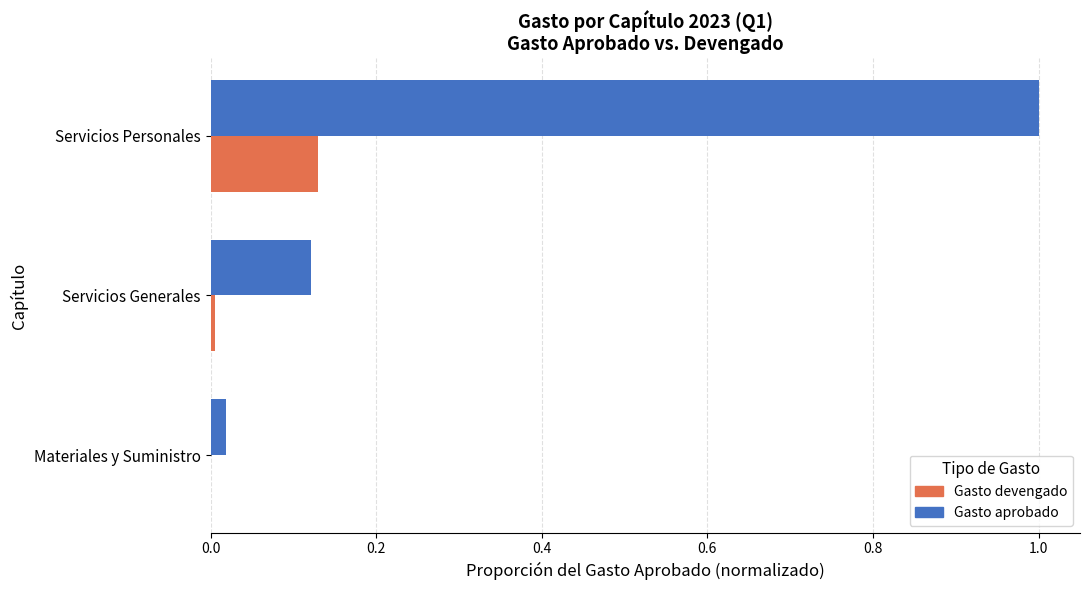

What are all the series names shown in the legend?

Gasto devengado, Gasto aprobado